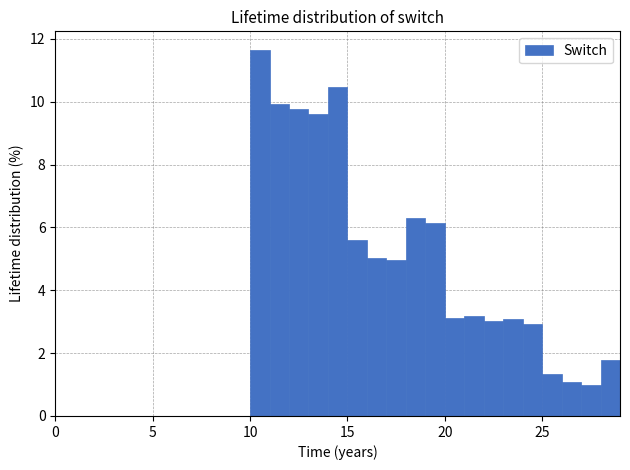

Around what value on the x-axis is the tallest bar? Give the approximate position of its centre, as read against the axis.

10.5